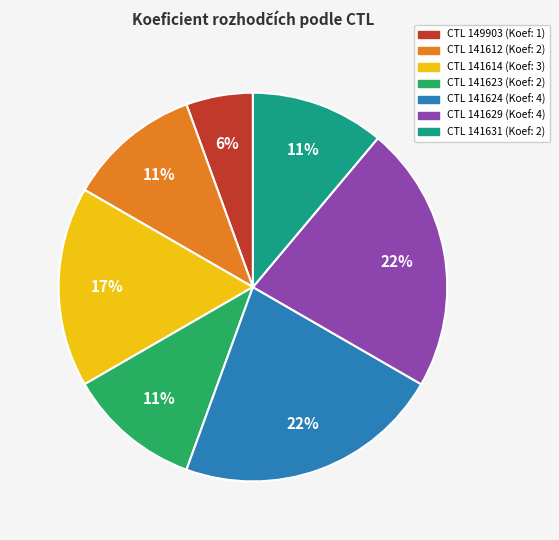

Is there a majority slice in this chart?

No